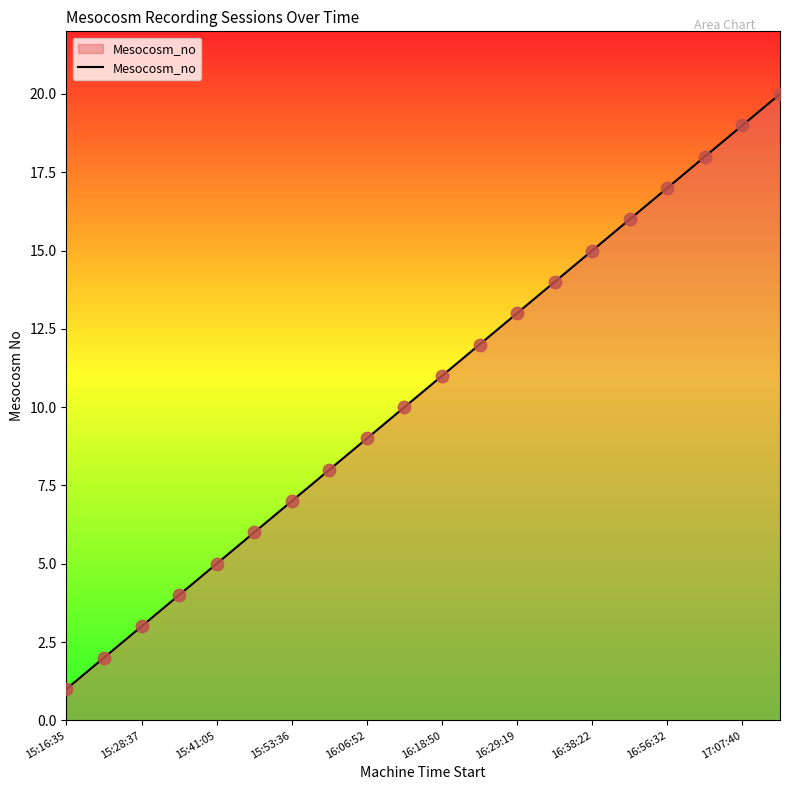

What is the maximum value shown in the chart?

20